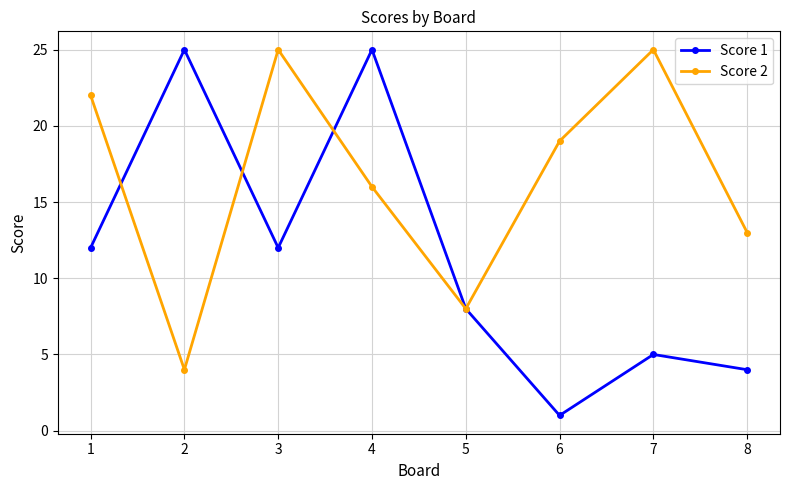

Which series has the widest spread of values?

Score 1